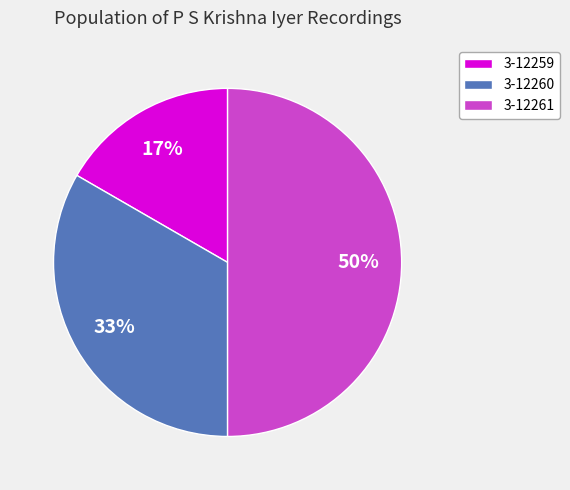

Combined, do 3-12260 and 3-12261 account for over 50%?

Yes